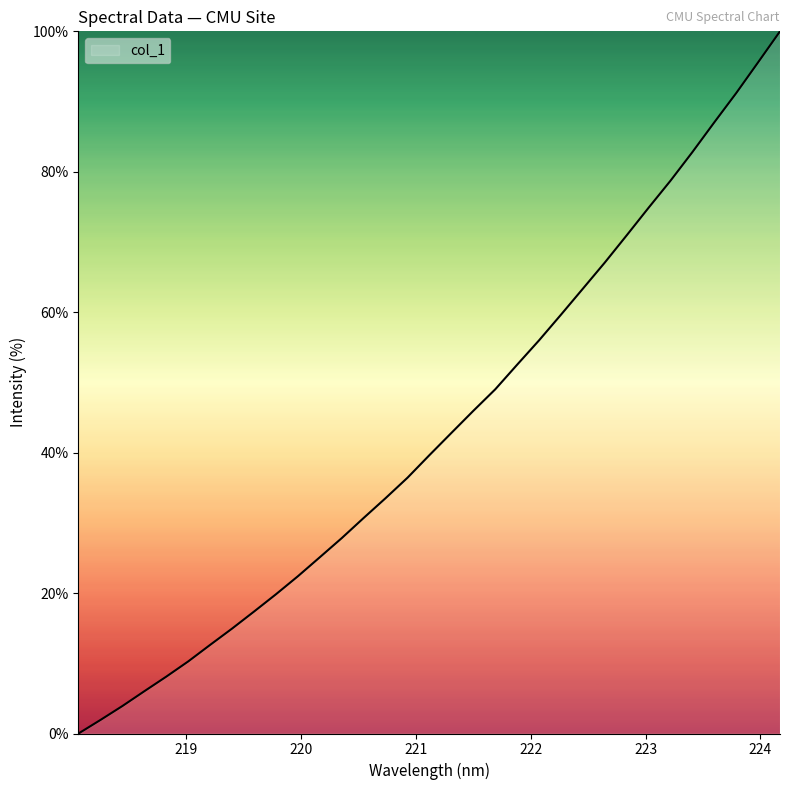

What is the difference between the maximum and minimum values?

100.0